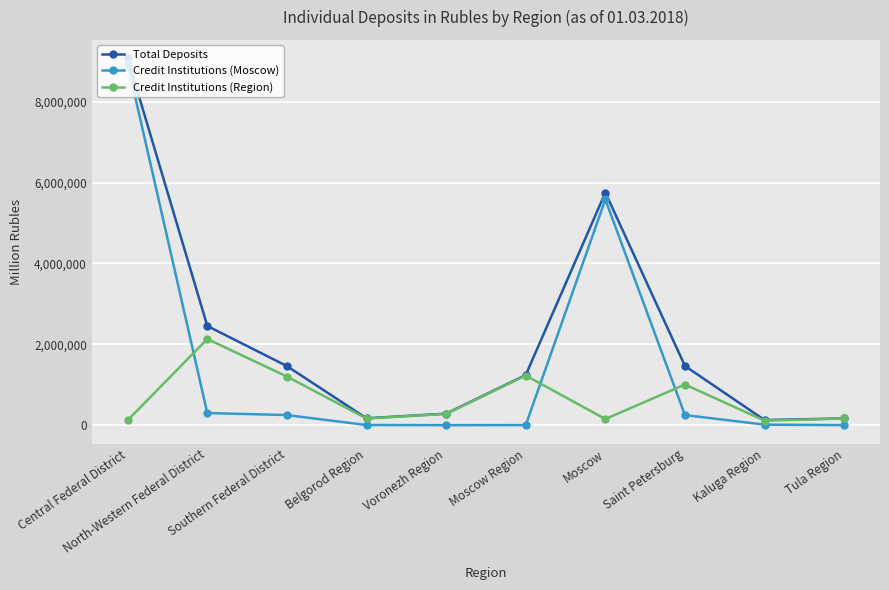

In Total Deposits, how many points are higher than both neighbors (excluding endpoints)?

1